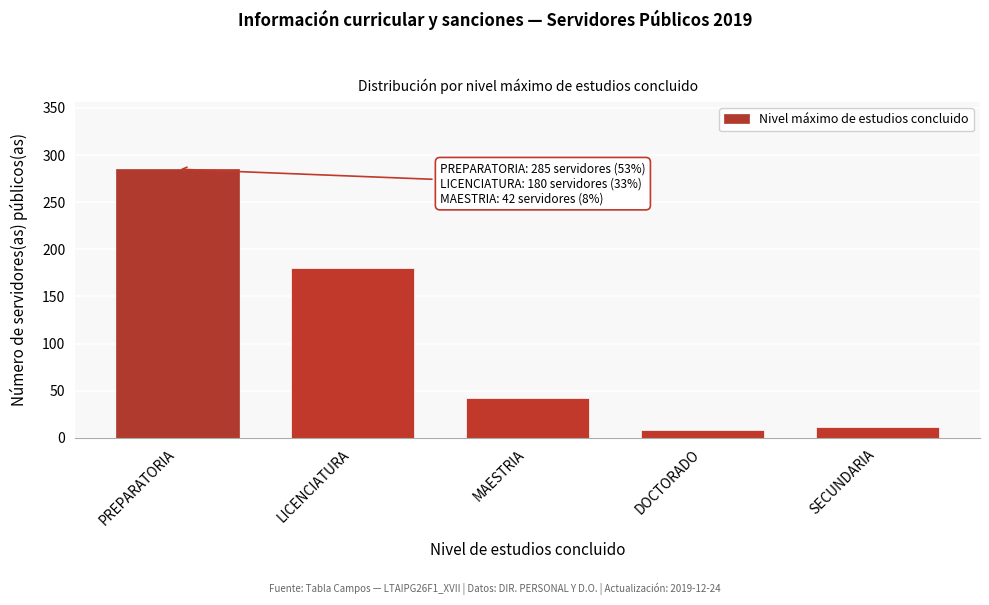

Reading left to right, what are all the values shown in this chart?

PREPARATORIA=285	LICENCIATURA=180	MAESTRIA=42	DOCTORADO=8	SECUNDARIA=11